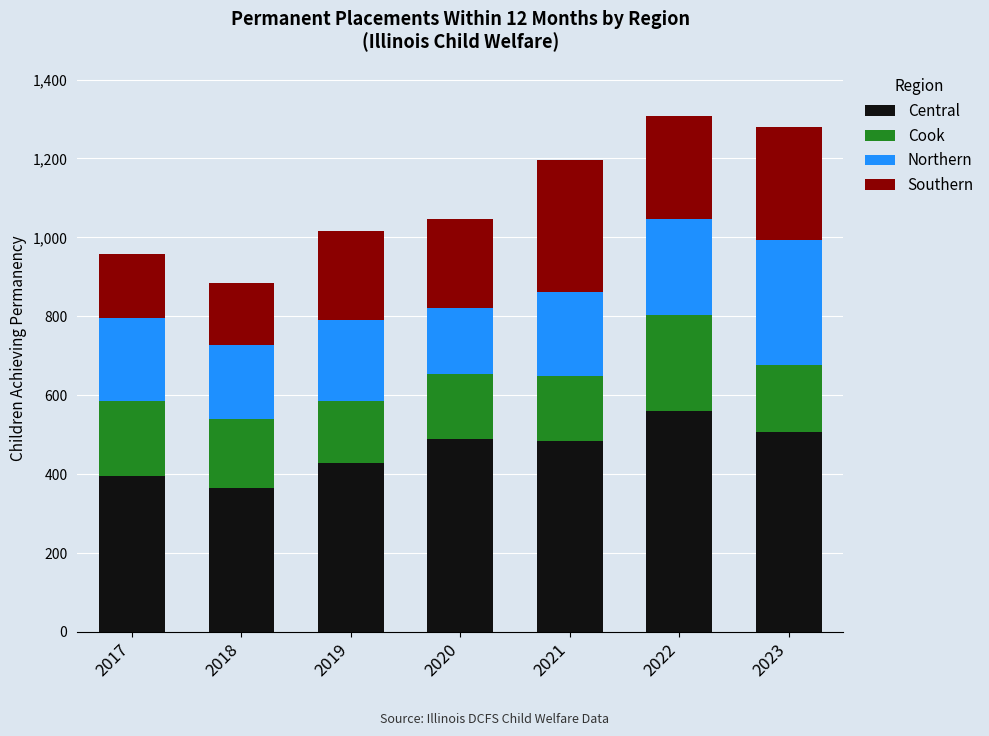

How many bars are there in total?

7